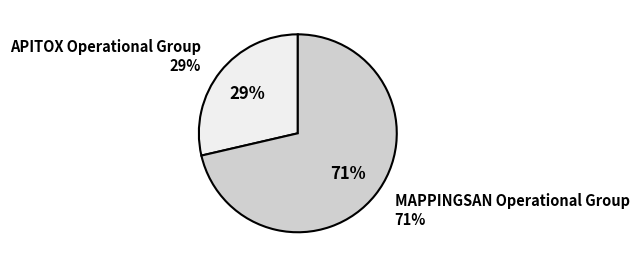

Is it true that MAPPINGSAN Operational Group is 71% of the pie?

True